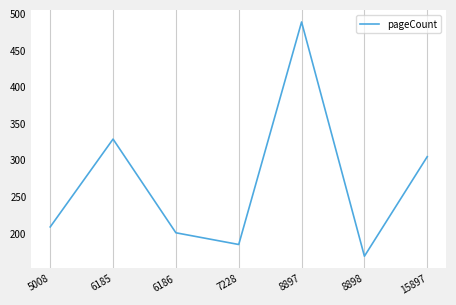

What is the change in value from 6185 to 6186?

-128